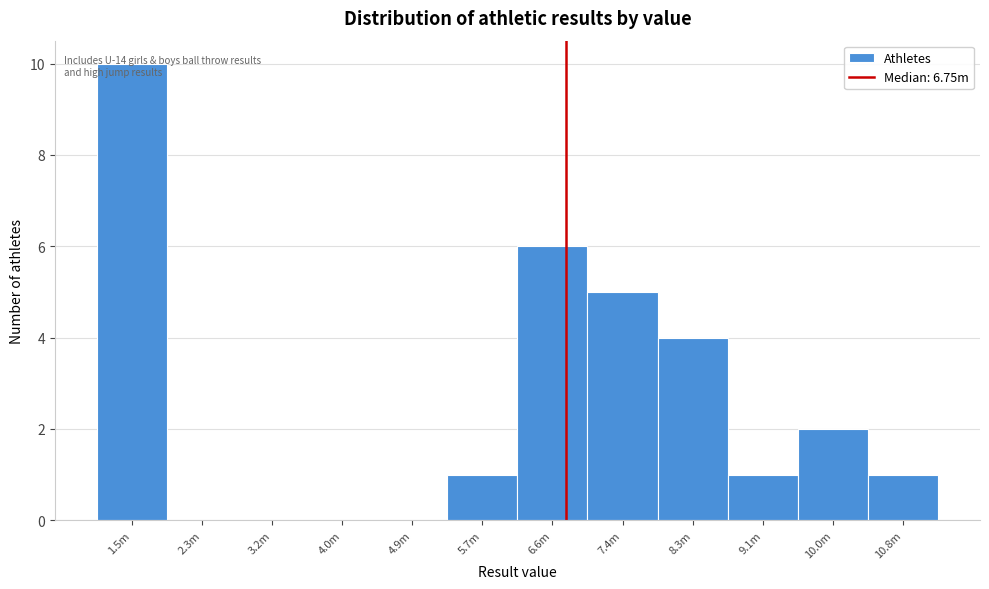

The value at 4.9m is -6. True or false?

False